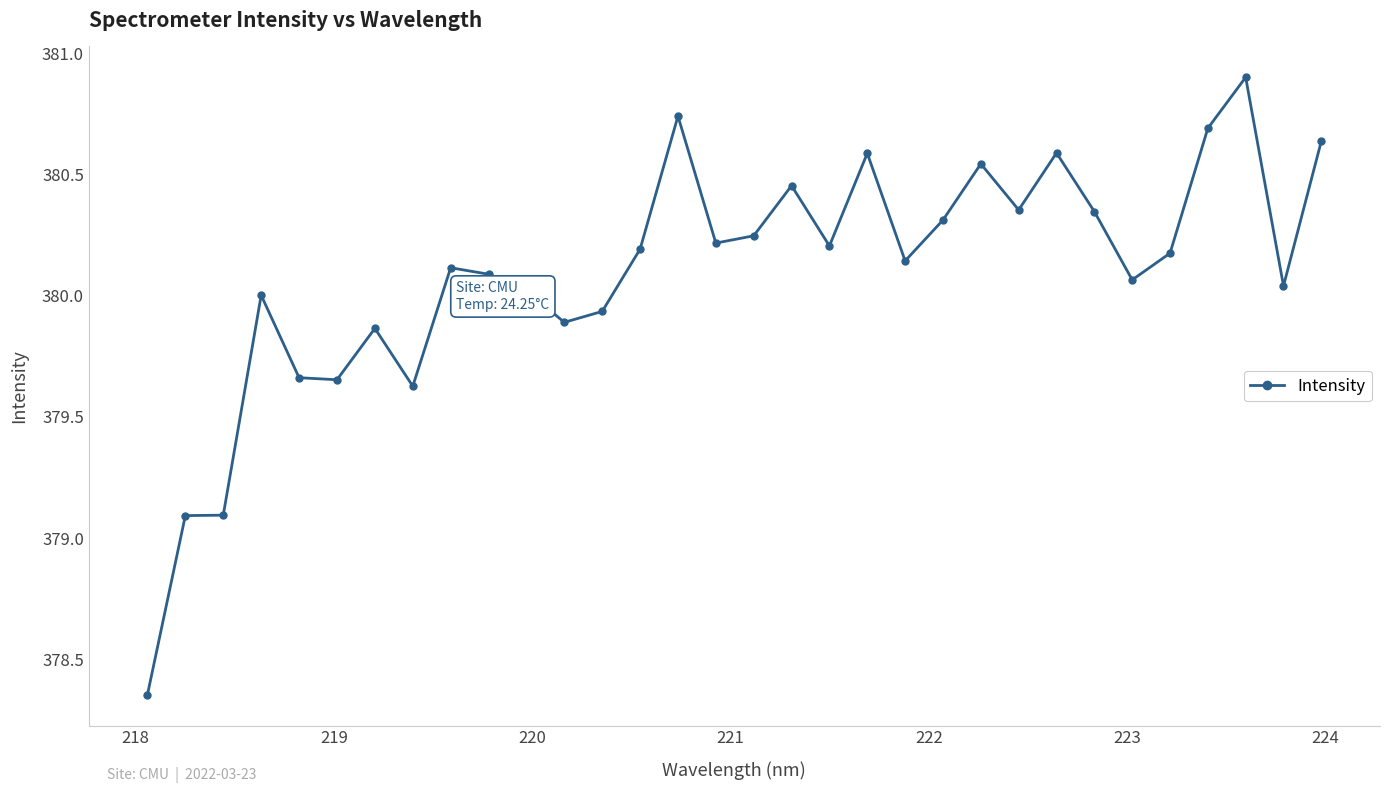

What is the sum of all values?

12162.8